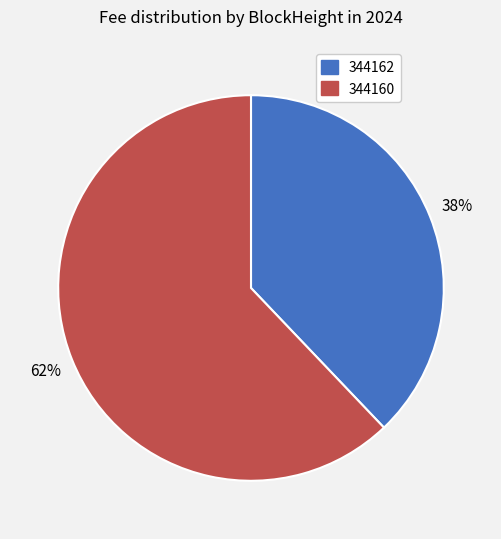

The 344162 slice represents 12% of the pie. True or false?

False